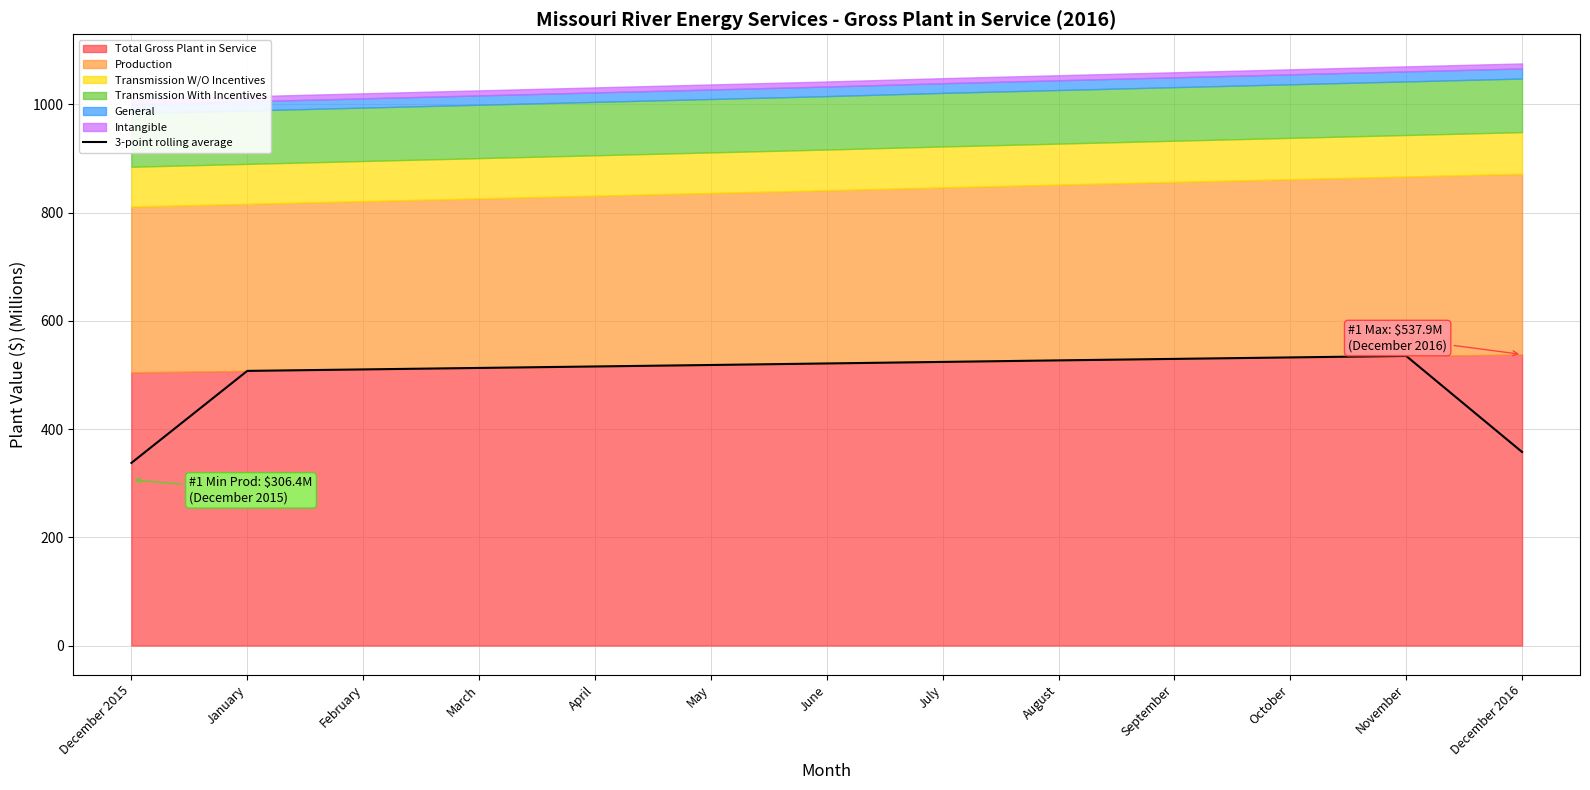

What is the lowest value of the 3-point rolling average series?

337.4